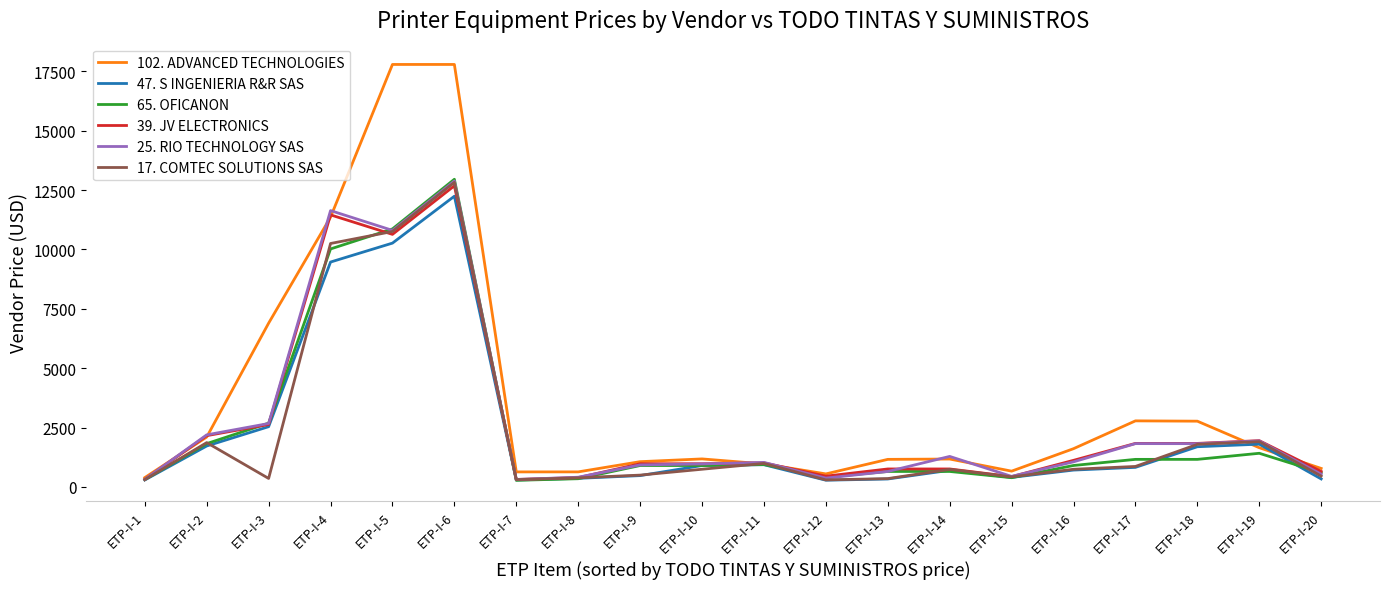

What is the difference between the second highest and minimum values in the 25. RIO TECHNOLOGY SAS series?

11322